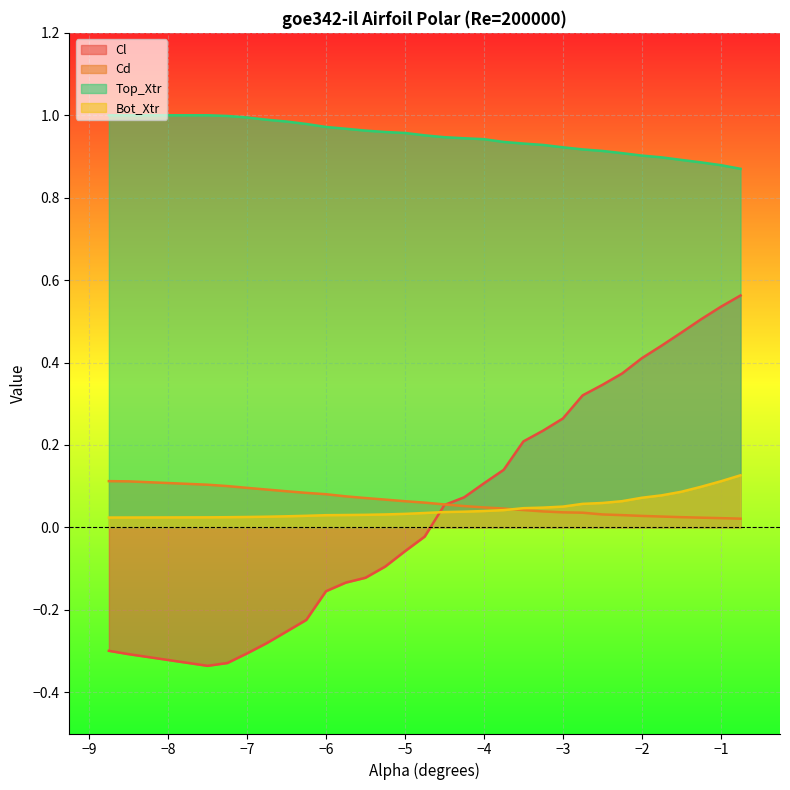

Which series has the largest total across all categories?

Top_Xtr